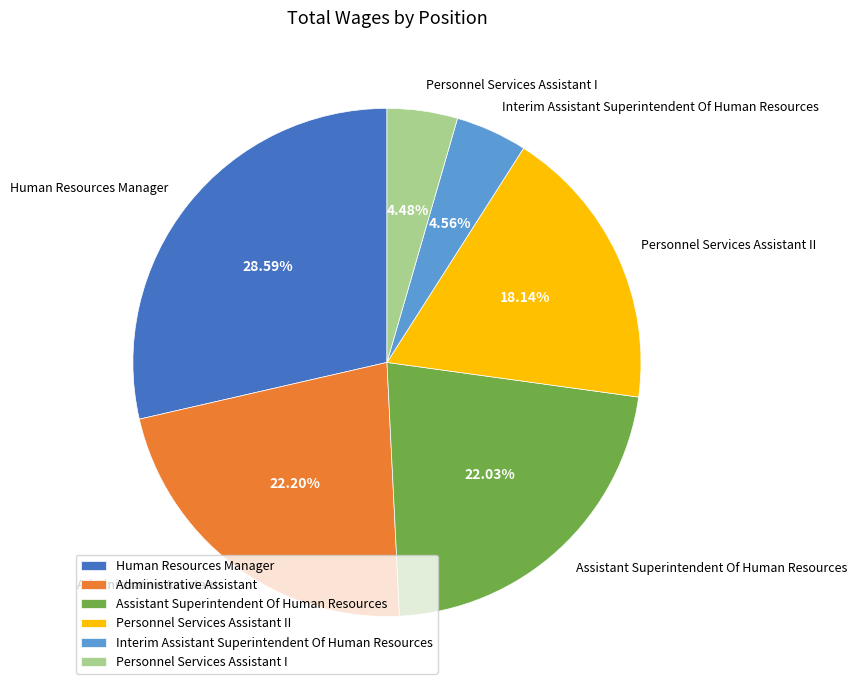

Which category has the biggest portion of the pie?

Human Resources Manager